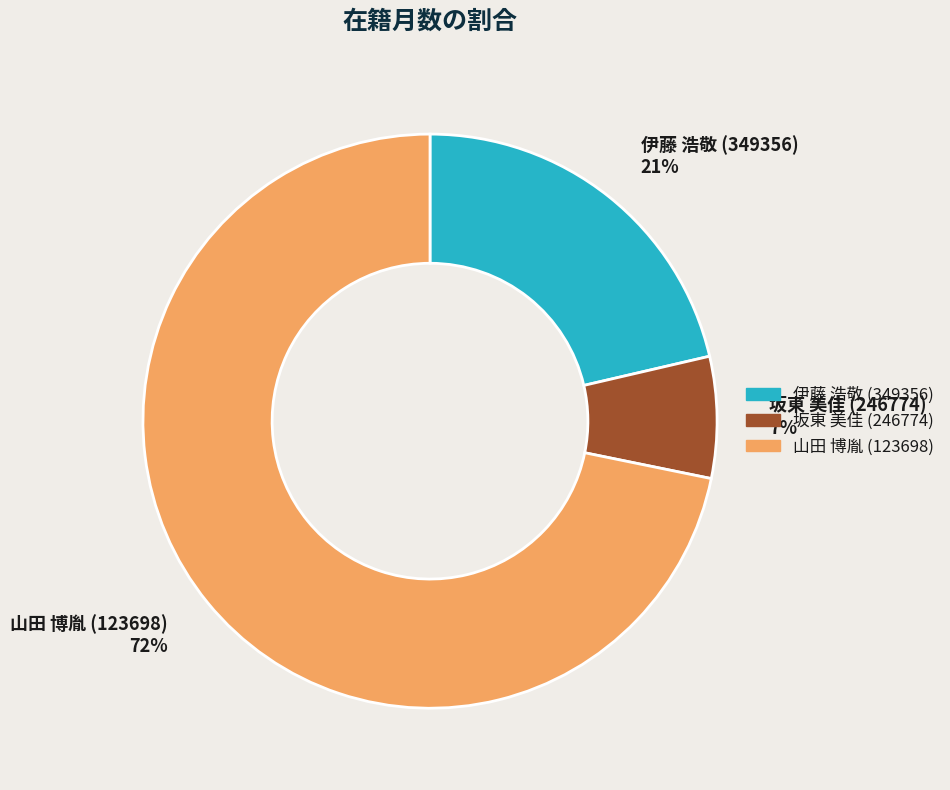

What percentage is the 山田 博胤 (123698) slice, to the nearest percent?

72%